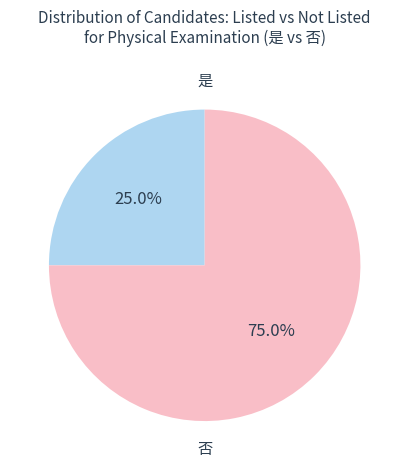

How many slices are in this pie chart?

2